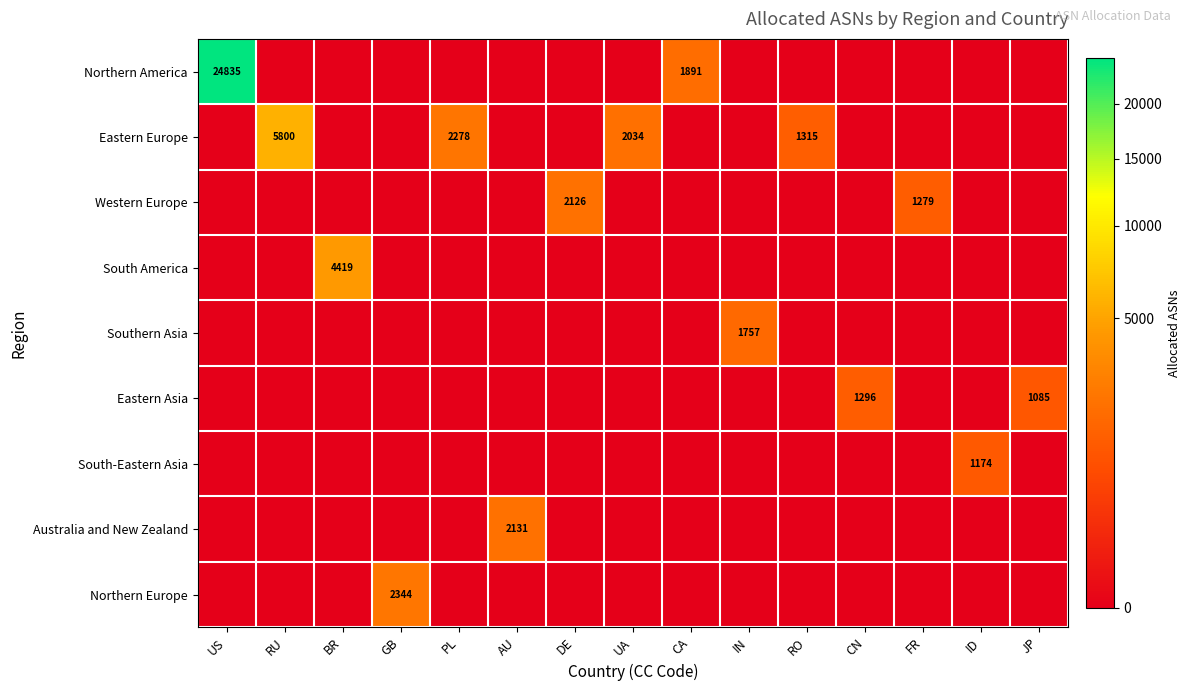

Is it true that Southern Asia equals -774 at AU?

False